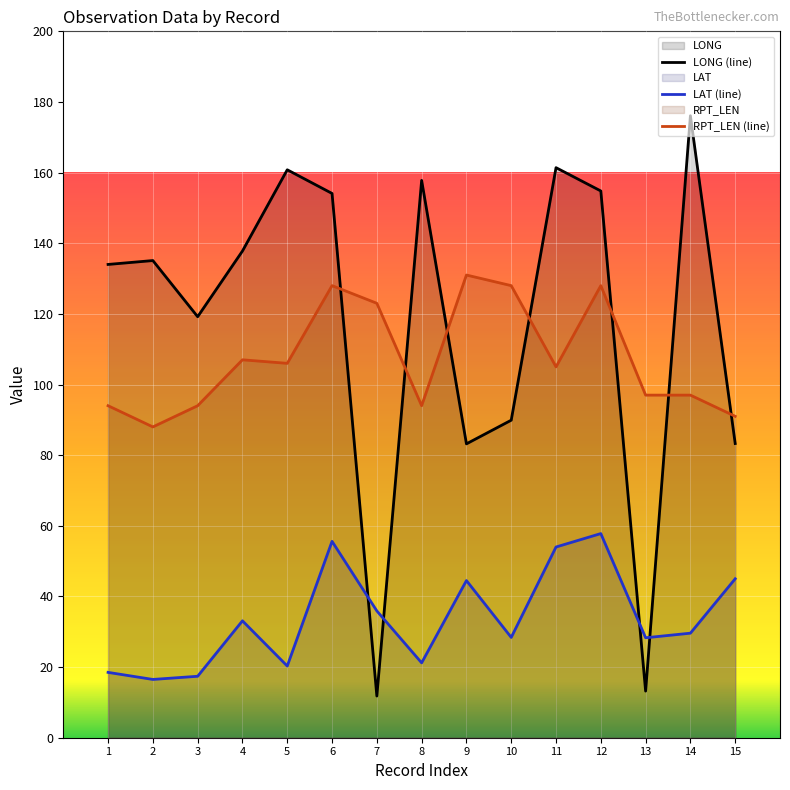

Between 6 and 5, which is larger?

5